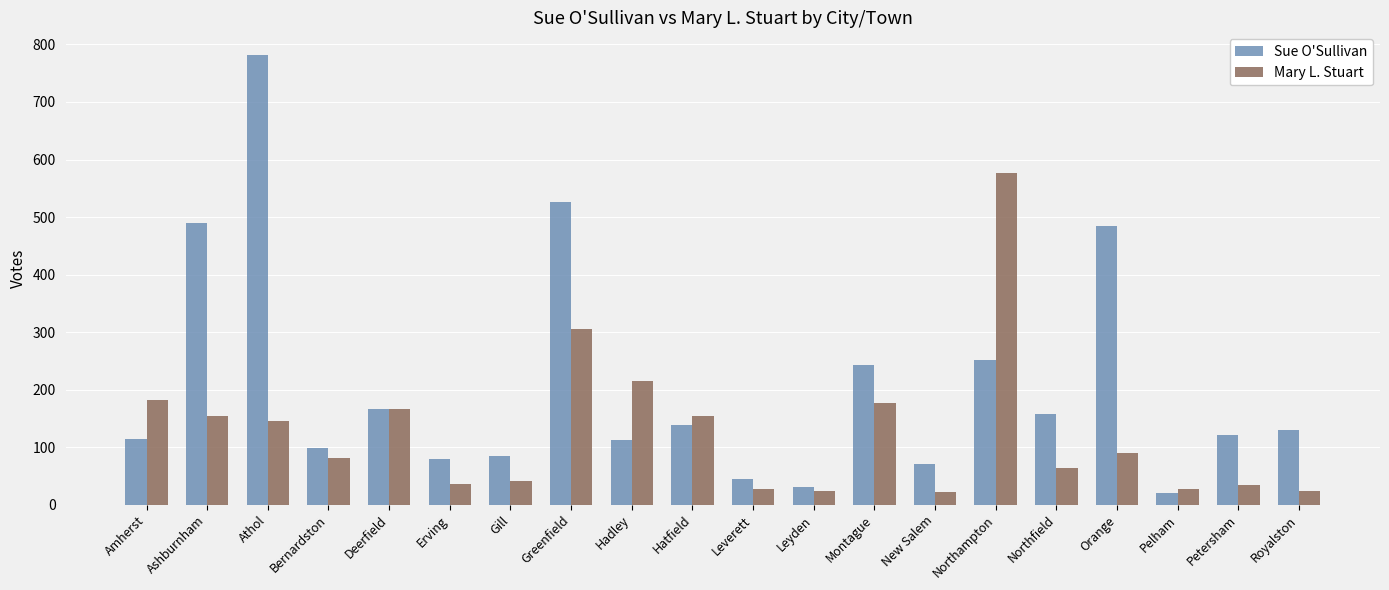

Rank the series by their average value, from lowest to highest.

Mary L. Stuart, Sue O'Sullivan